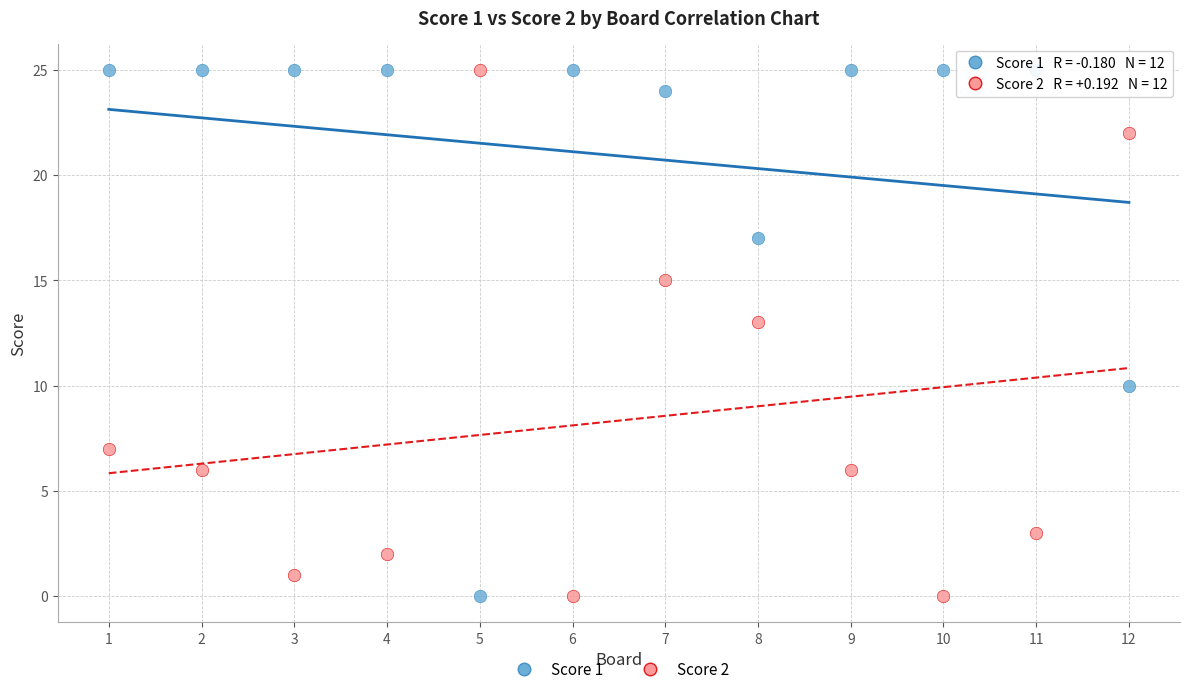

Across all series, what Y value is closest to 12?

13